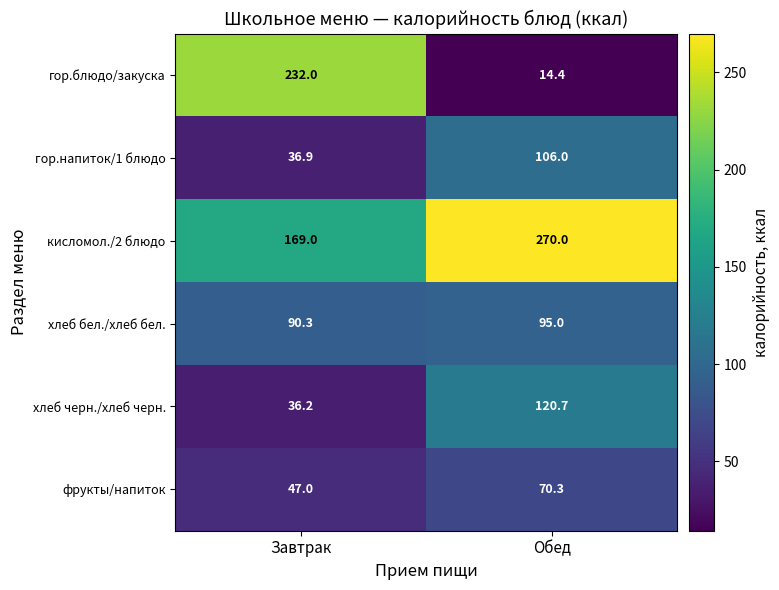

Where is гор.напиток/1 блюдо nearest to the value 71?

Завтрак